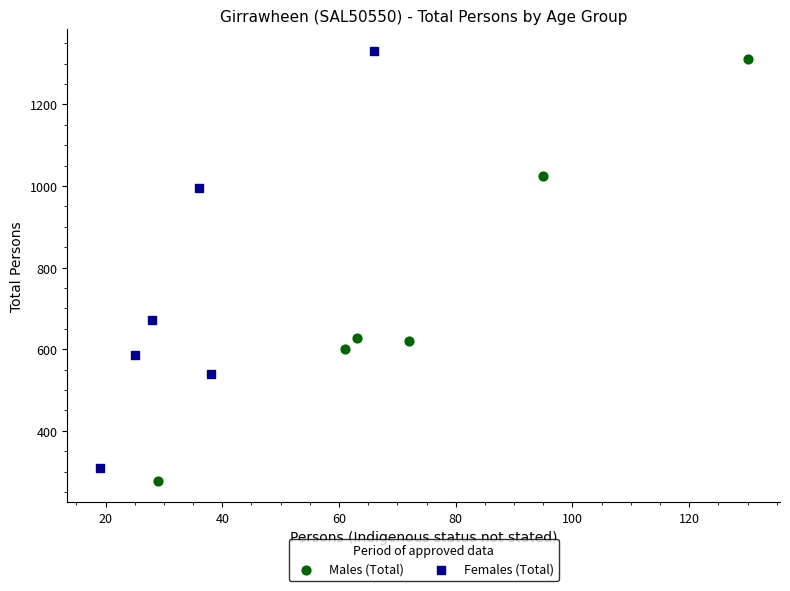

What are all the series names shown in the legend?

Males (Total), Females (Total)